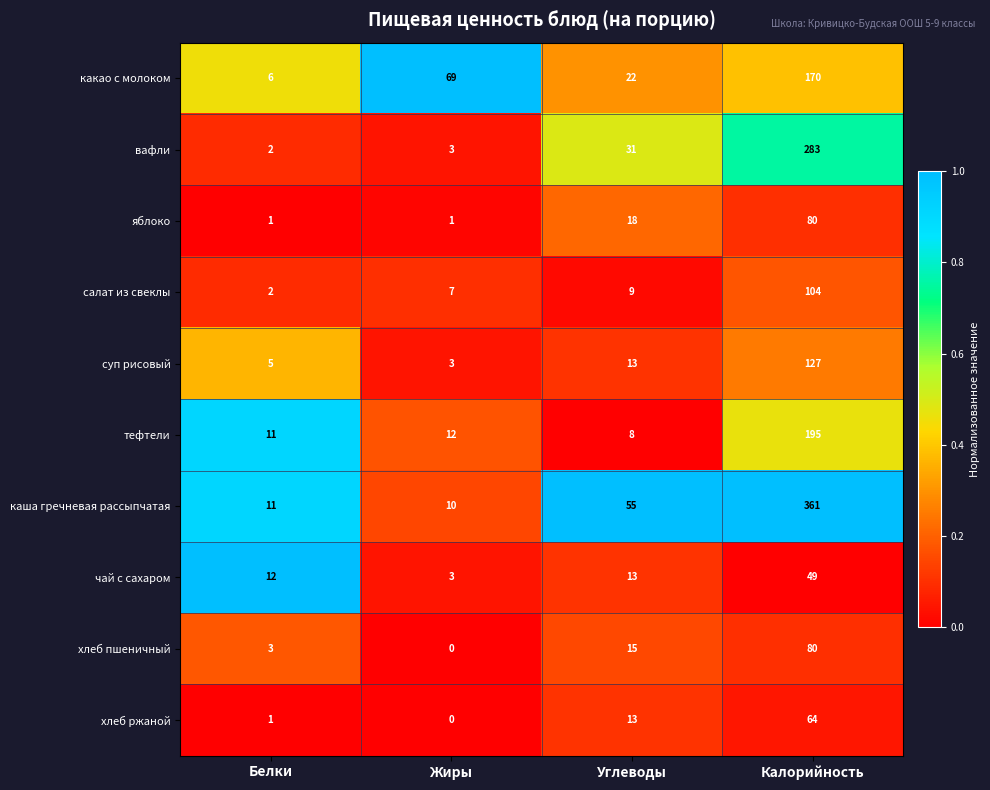

At which category does the chart reach its minimum across all series?

Жиры